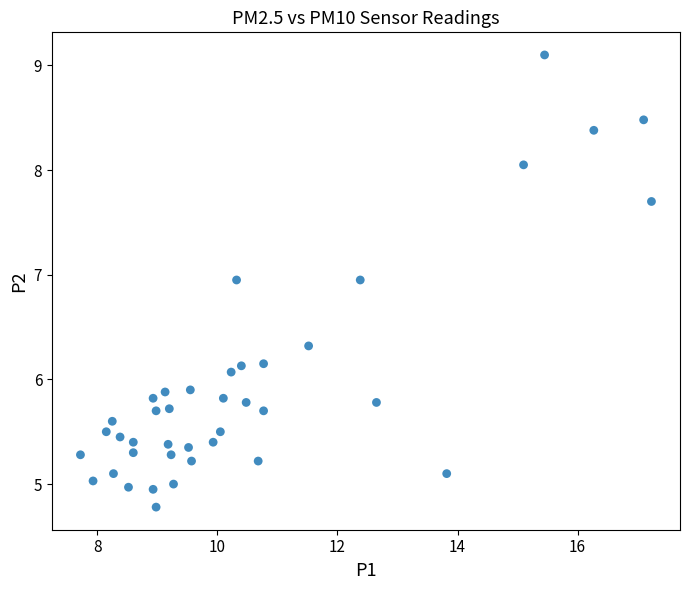

What is the range of Y values (max minus min)?

4.3